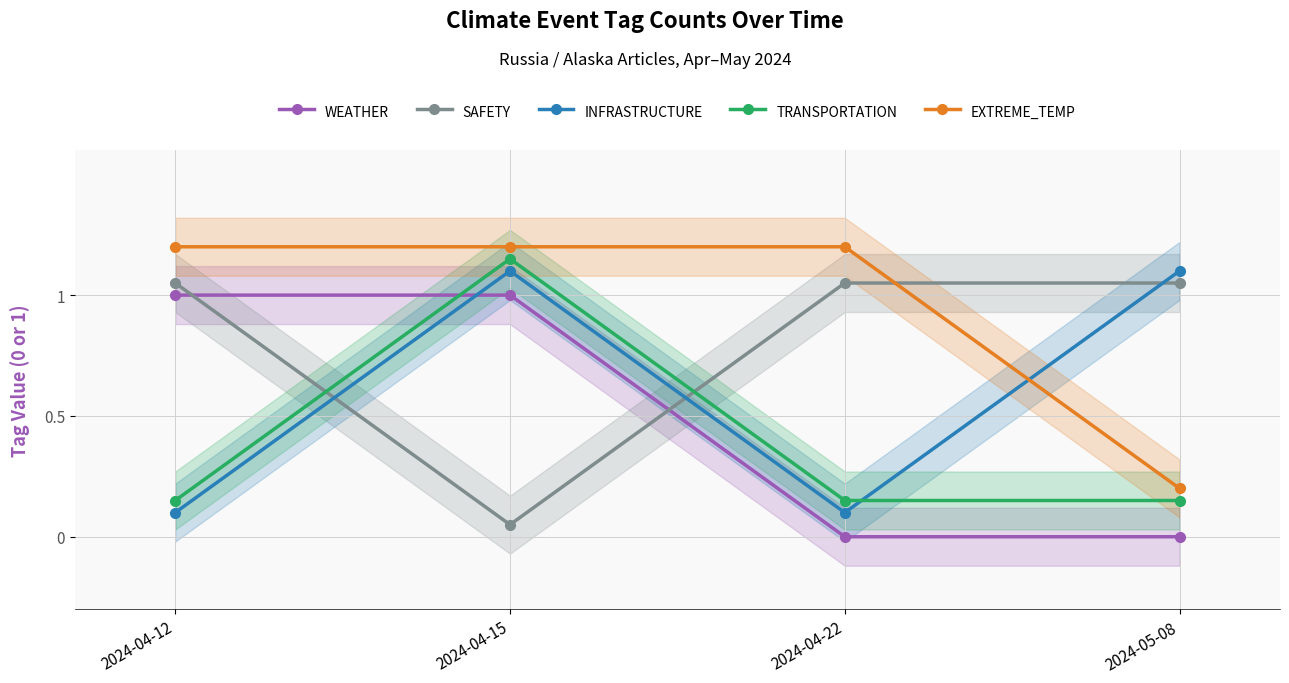

What are all the series names shown in the legend?

WEATHER, SAFETY, INFRASTRUCTURE, TRANSPORTATION, EXTREME_TEMP